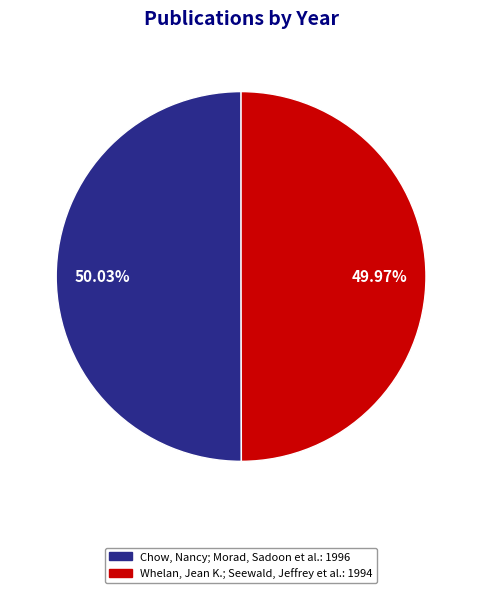

Is the sum of Chow, Nancy; Morad, Sadoon et al. and Whelan, Jean K.; Seewald, Jeffrey et al. greater than half?

Yes